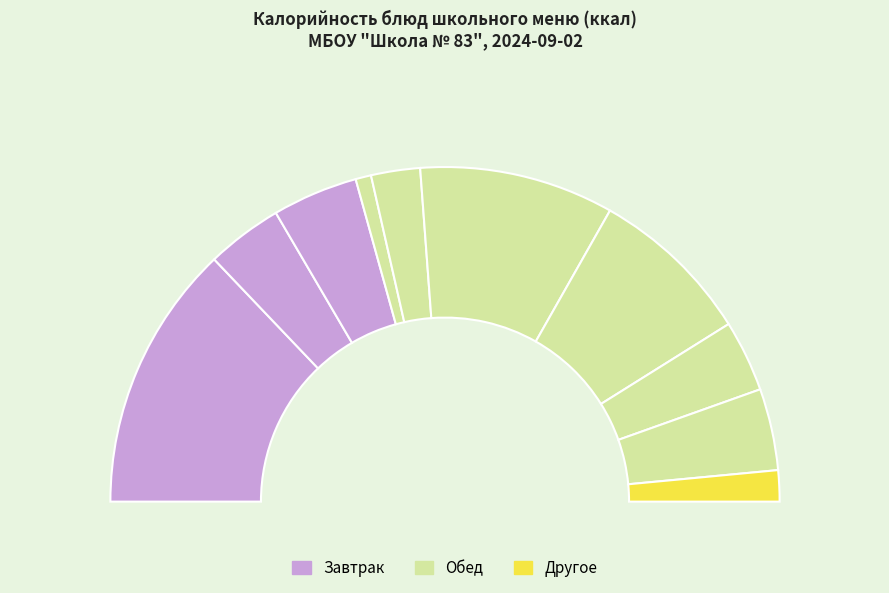

To the nearest percent, what is the difference between the largest and smallest slice percentages?

24%